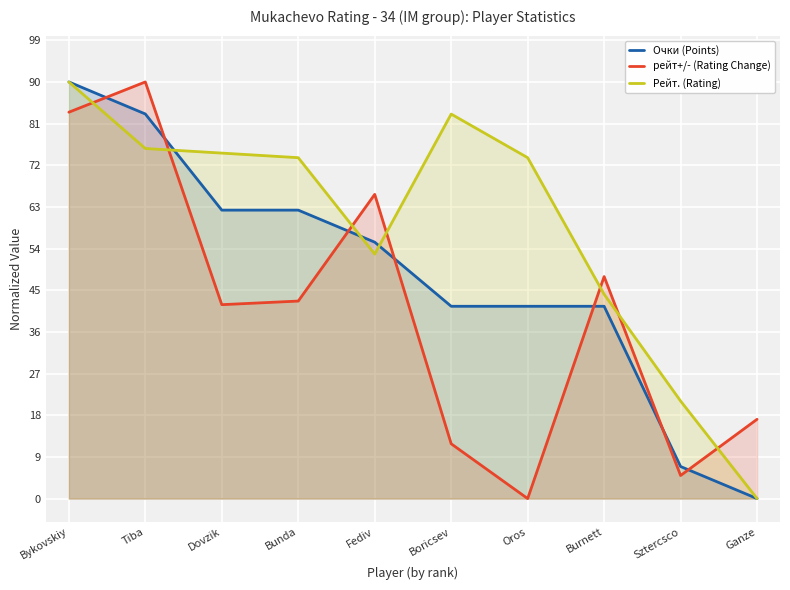

Rank the series at Ganze from lowest to highest value.

Очки (Points), Рейт. (Rating), рейт+/- (Rating Change)